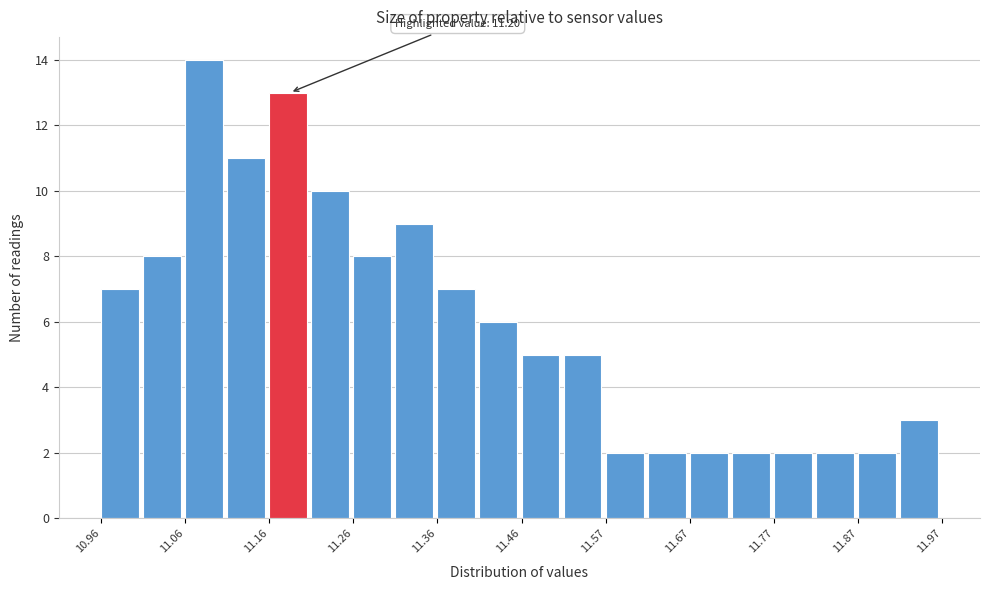

Read against the x-axis, roughly where is the centre of the tallest bar?

11.08